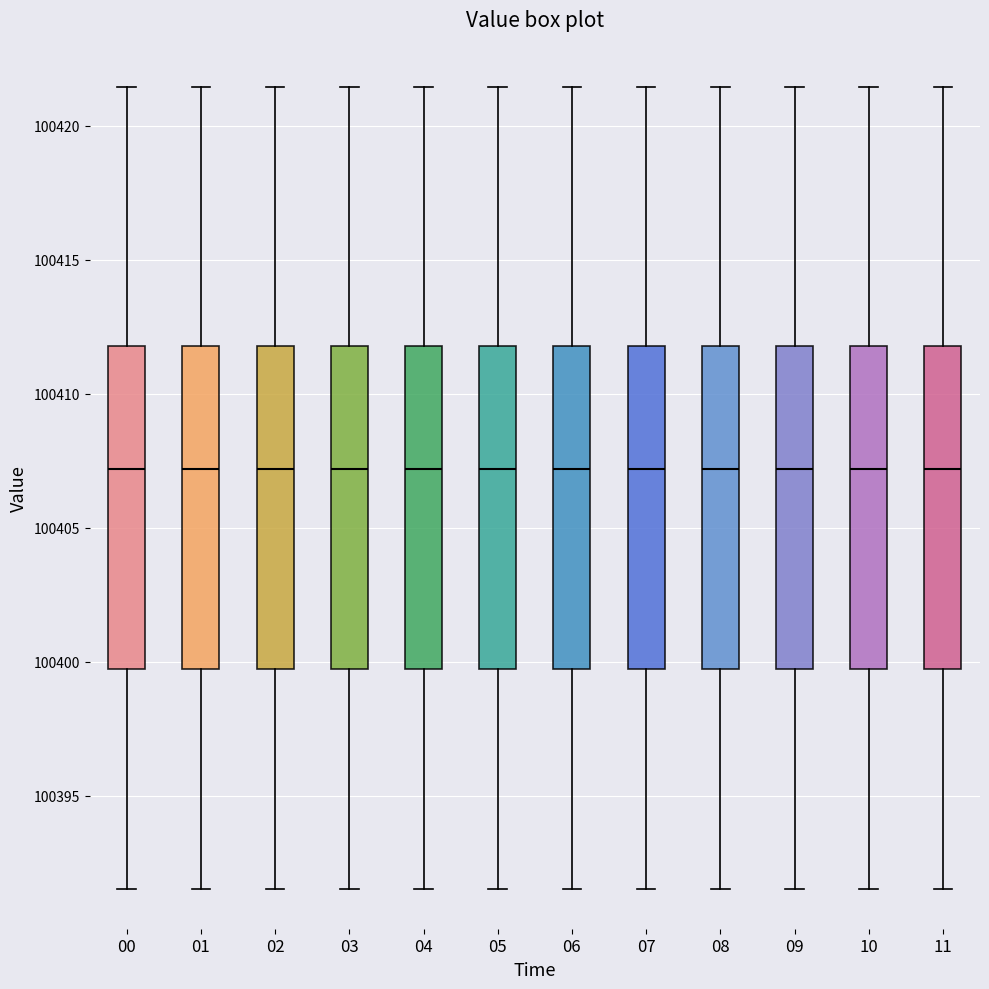

Reading left to right, transcribe this box plot: for each box, give where its median line is, the range the box spans, and where its two whiskers end, as read against the y-axis. The values are not printed on the chart, so give them approximately, as read against the axis.

00: median 100407.0, box 100399.5 to 100412.0, whiskers 100391.5 to 100421.5
01: median 100407.0, box 100399.5 to 100412.0, whiskers 100391.5 to 100421.5
02: median 100407.0, box 100399.5 to 100412.0, whiskers 100391.5 to 100421.5
03: median 100407.0, box 100399.5 to 100412.0, whiskers 100391.5 to 100421.5
04: median 100407.0, box 100399.5 to 100412.0, whiskers 100391.5 to 100421.5
05: median 100407.0, box 100399.5 to 100412.0, whiskers 100391.5 to 100421.5
06: median 100407.0, box 100399.5 to 100412.0, whiskers 100391.5 to 100421.5
07: median 100407.0, box 100399.5 to 100412.0, whiskers 100391.5 to 100421.5
08: median 100407.0, box 100399.5 to 100412.0, whiskers 100391.5 to 100421.5
09: median 100407.0, box 100399.5 to 100412.0, whiskers 100391.5 to 100421.5
10: median 100407.0, box 100399.5 to 100412.0, whiskers 100391.5 to 100421.5
11: median 100407.0, box 100399.5 to 100412.0, whiskers 100391.5 to 100421.5